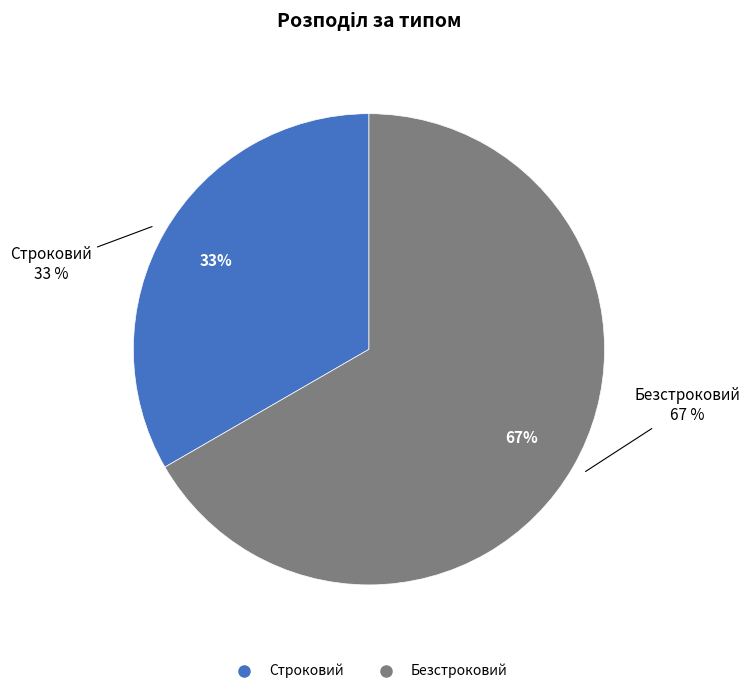

To the nearest percent, what percentage of the pie is Безстроковий?

67%